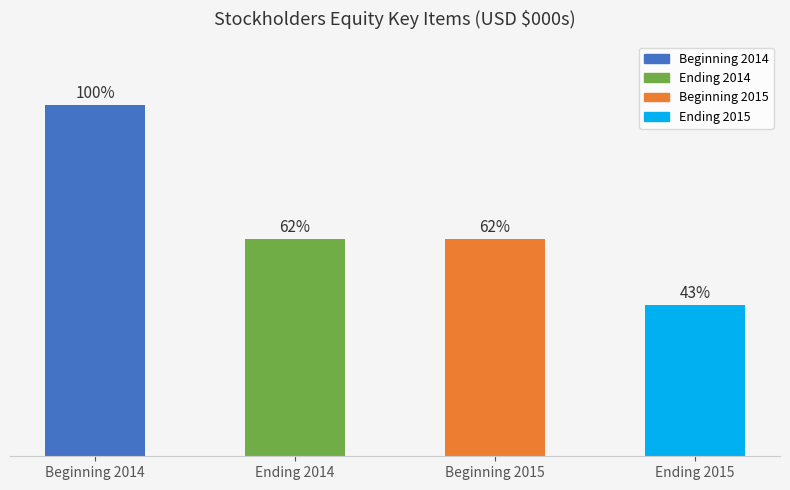

Does the chart contain any negative values?

No